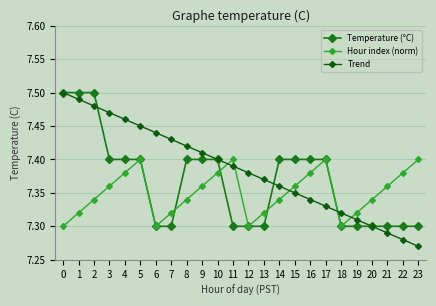

Between which two adjacent categories do Trend and Temperature (°C) first intersect?

2 and 3